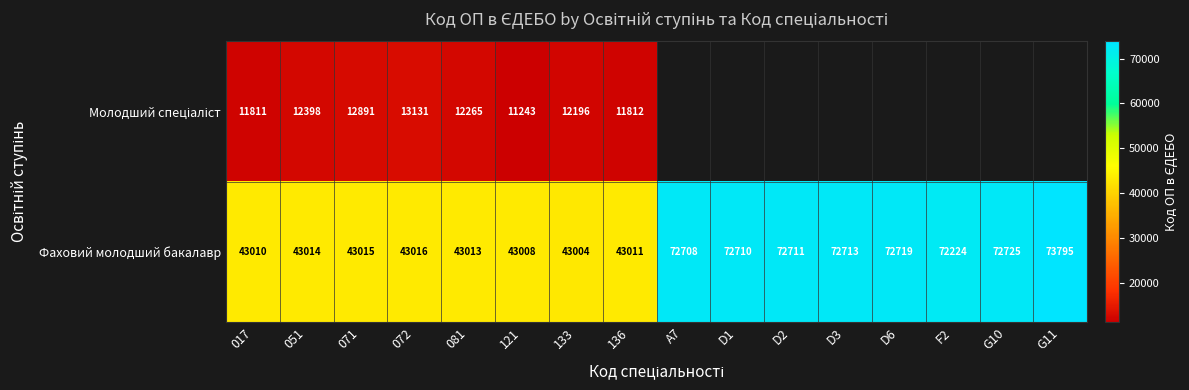

What is the minimum value for Фаховий молодший бакалавр?

43004